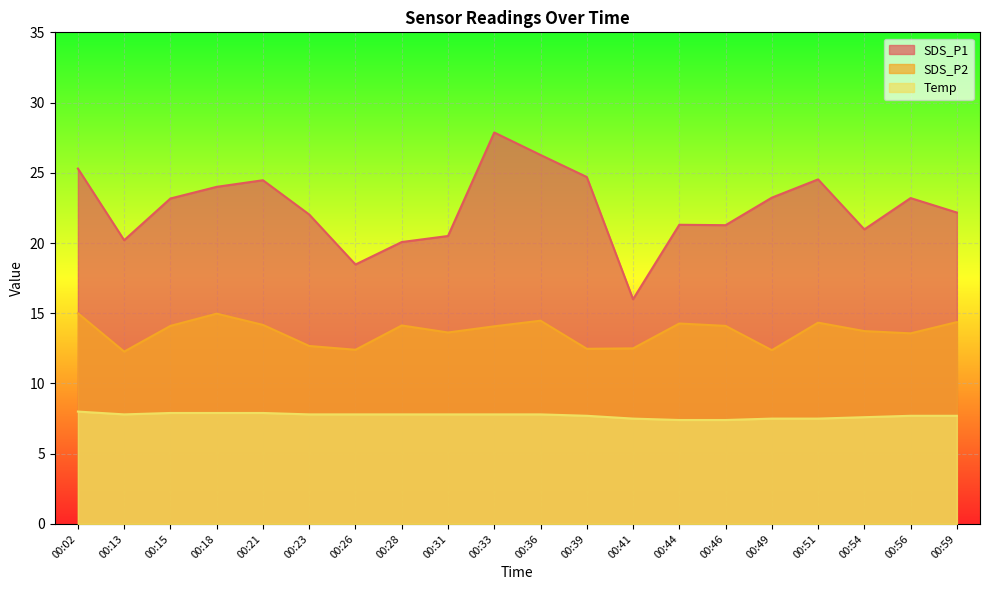

How many data points in SDS_P1 are above 23?

10